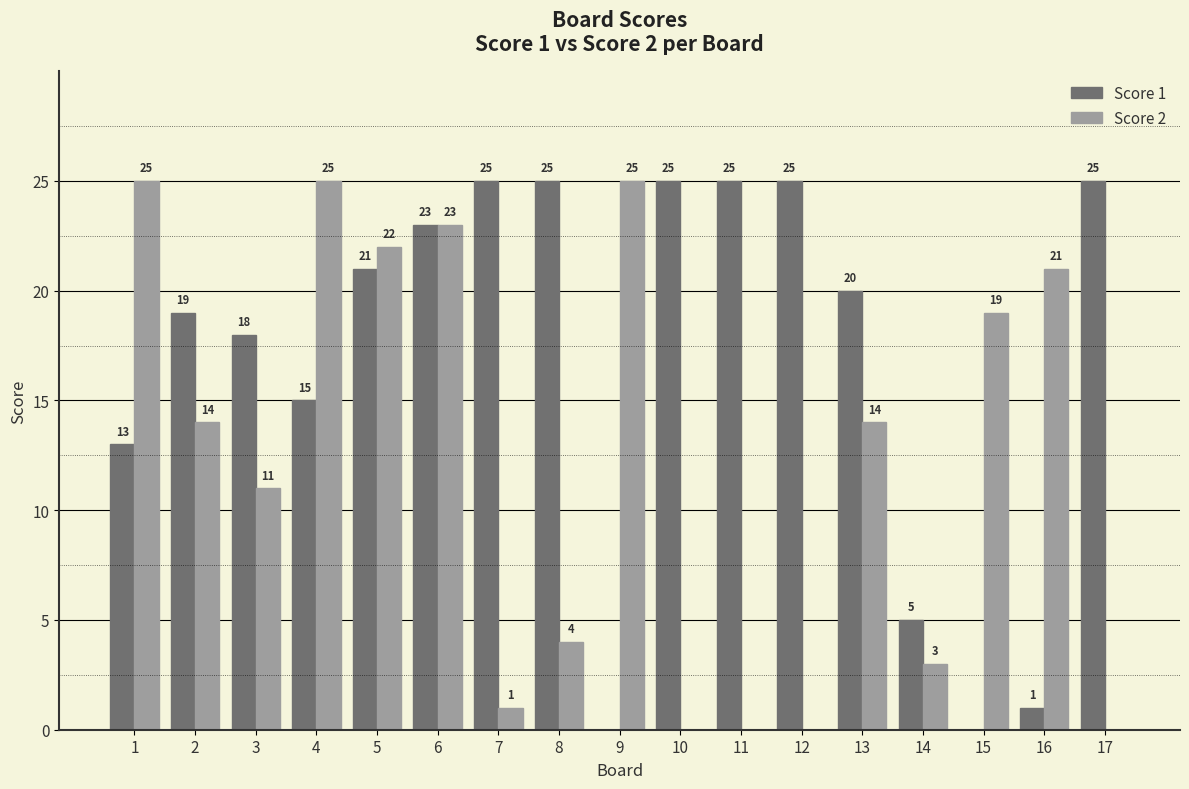

True or false: Score 2 has a value of 22 at 5.

True